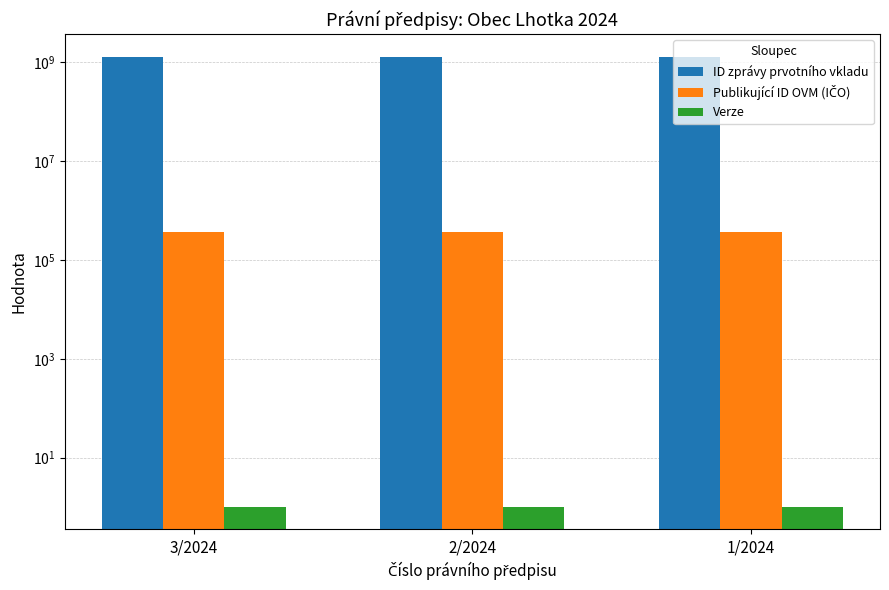

What are all the series names shown in the legend?

ID zprávy prvotního vkladu, Publikující ID OVM (IČO), Verze